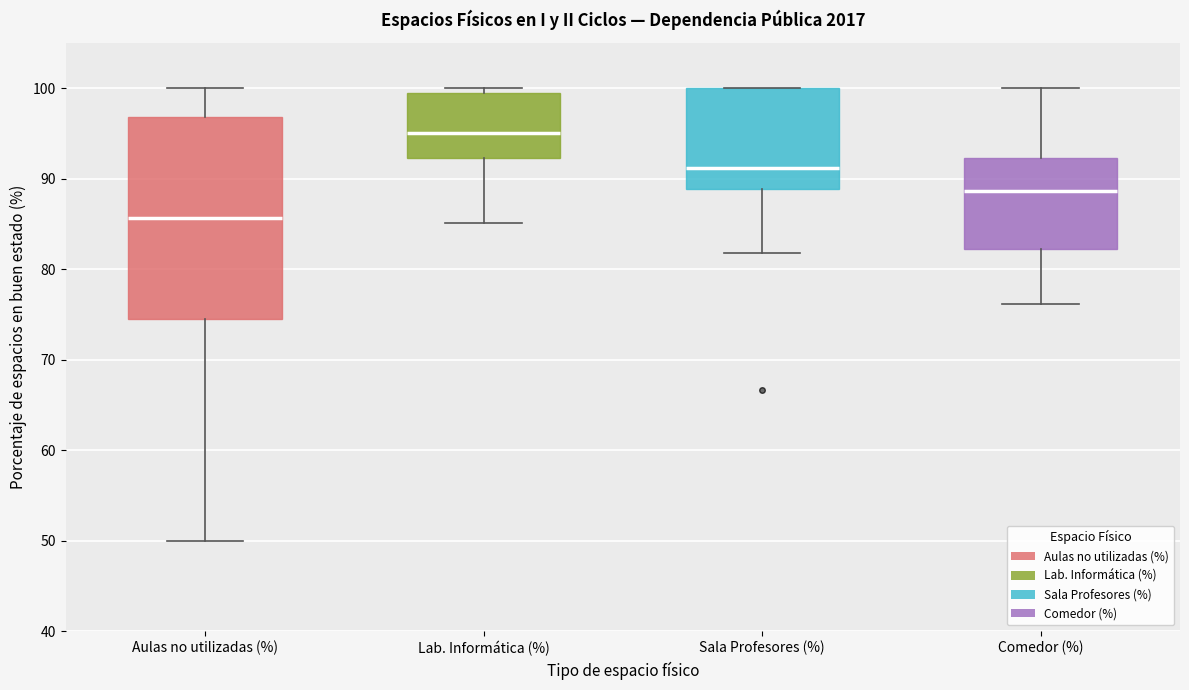

Reading left to right, transcribe this box plot: for each box, give where its median line is, the range the box spans, and where its two whiskers end, as read against the y-axis. The values are not printed on the chart, so give them approximately, as read against the axis.

Aulas no utilizadas (%): median 86, box 74 to 97, whiskers 50 to 100
Lab. Informática (%): median 95, box 92 to 99, whiskers 85 to 100
Sala Profesores (%): median 91, box 89 to 100, whiskers 82 to 100
Comedor (%): median 89, box 82 to 92, whiskers 76 to 100